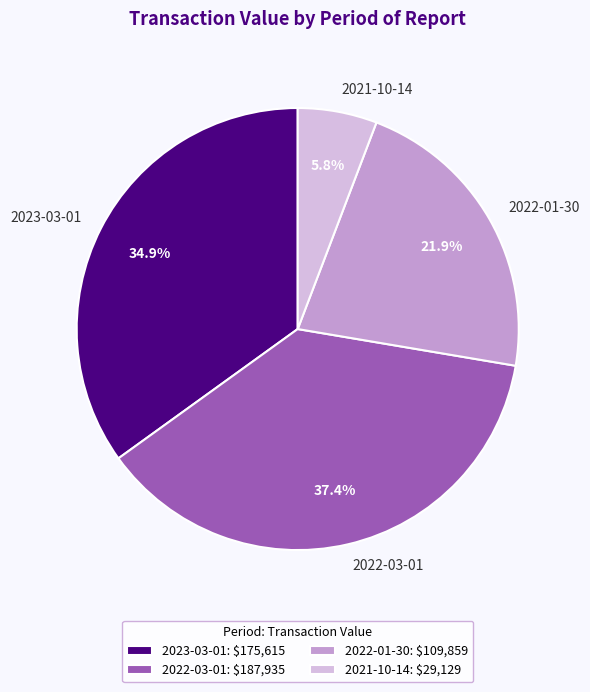

To the nearest percent, what is the difference between the 2022-03-01 and 2021-10-14 slice percentages?

32%